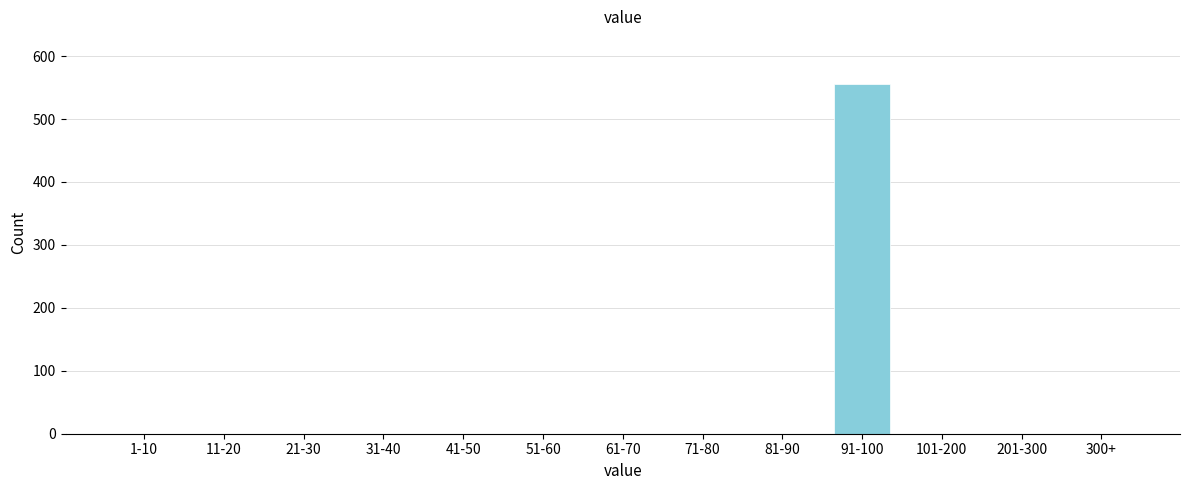

Reading right to left, extract all data points from this chart.

300+=0	201-300=0	101-200=0	91-100=556	81-90=0	71-80=0	61-70=0	51-60=0	41-50=0	31-40=0	21-30=0	11-20=0	1-10=0